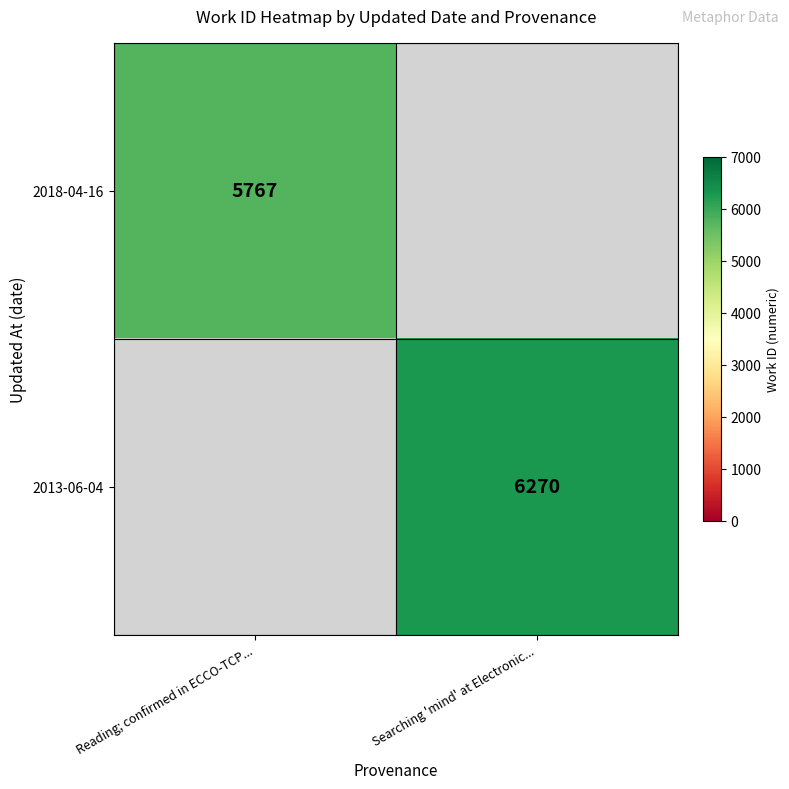

The value of 2013-06-04 at Searching 'mind' at Electronic... is 6270. True or false?

True